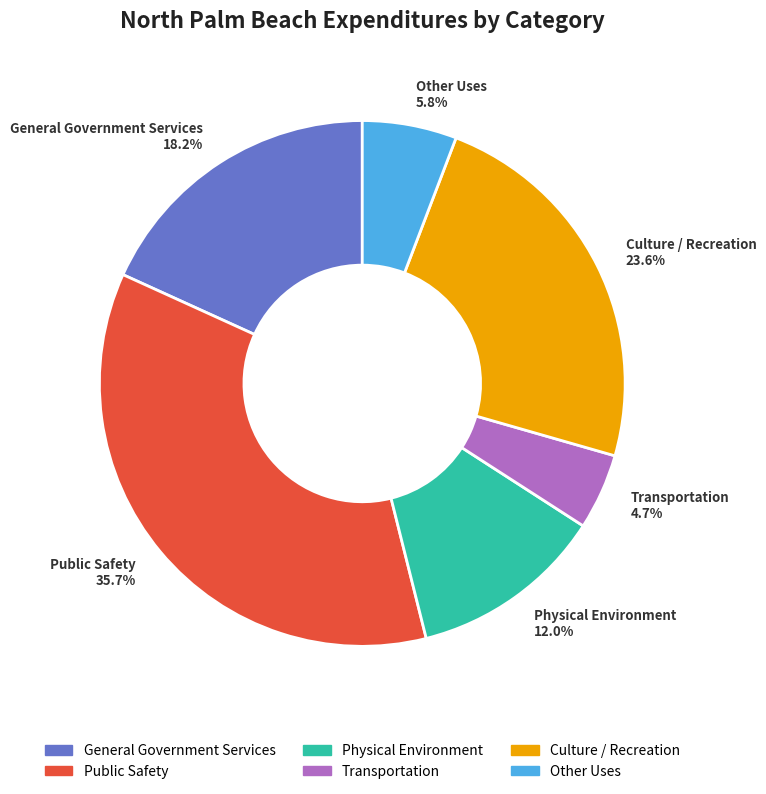

How many segments does this pie chart have?

6